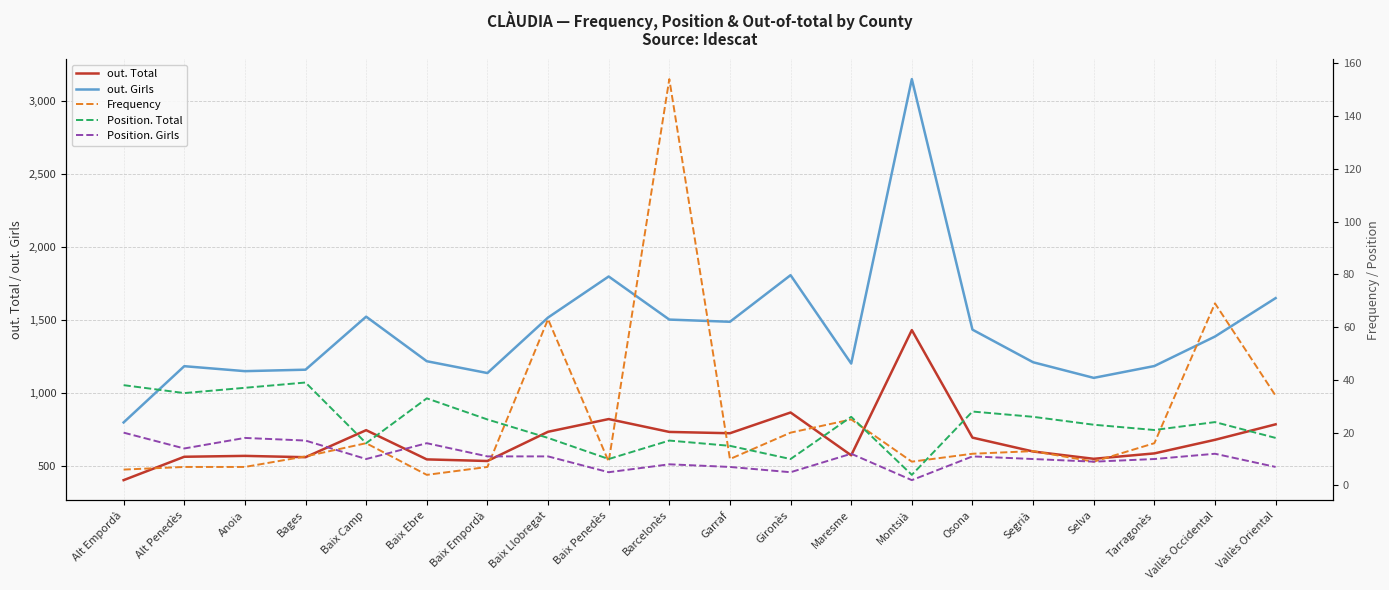

Is it true that out. Total equals 402 at Alt Empordà?

True